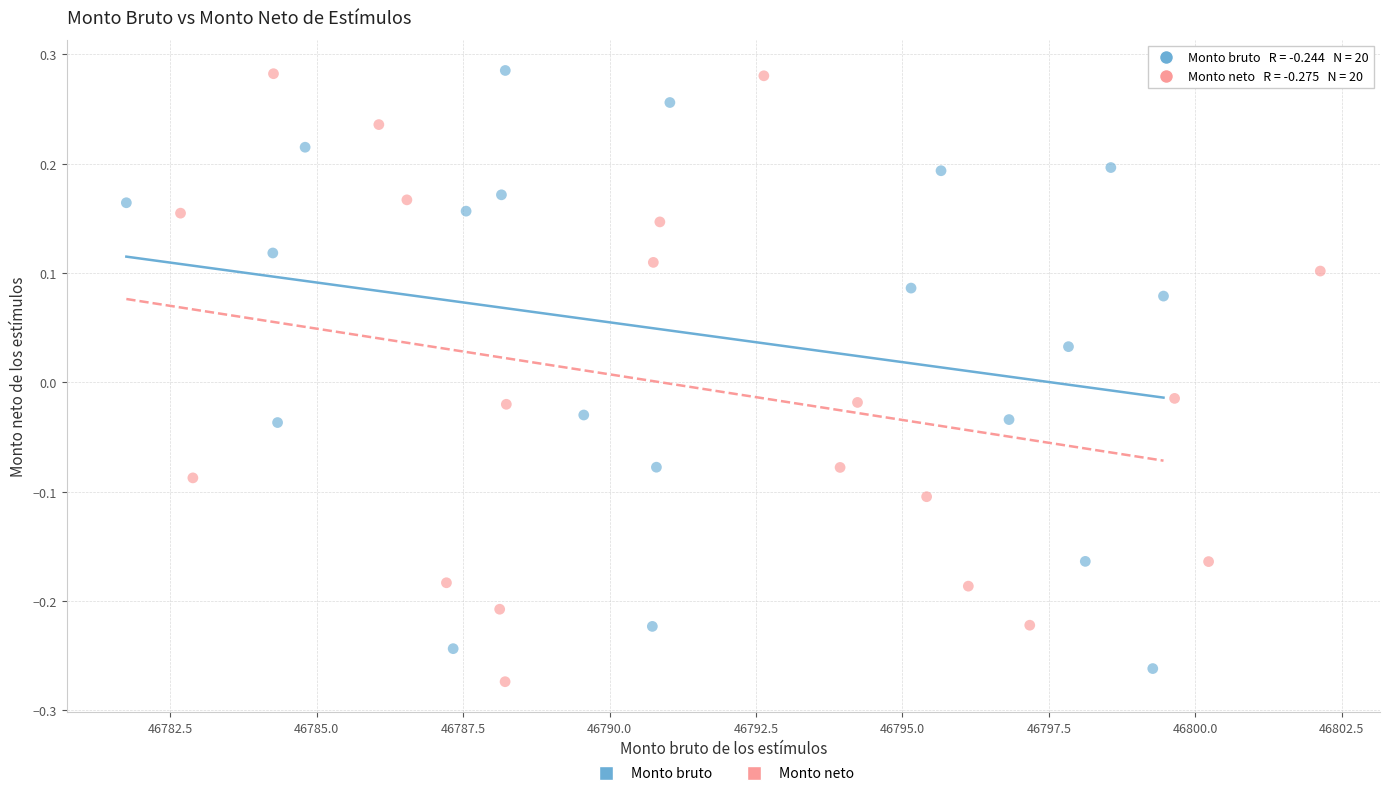

What are all the series names shown in the legend?

Monto bruto, Monto neto